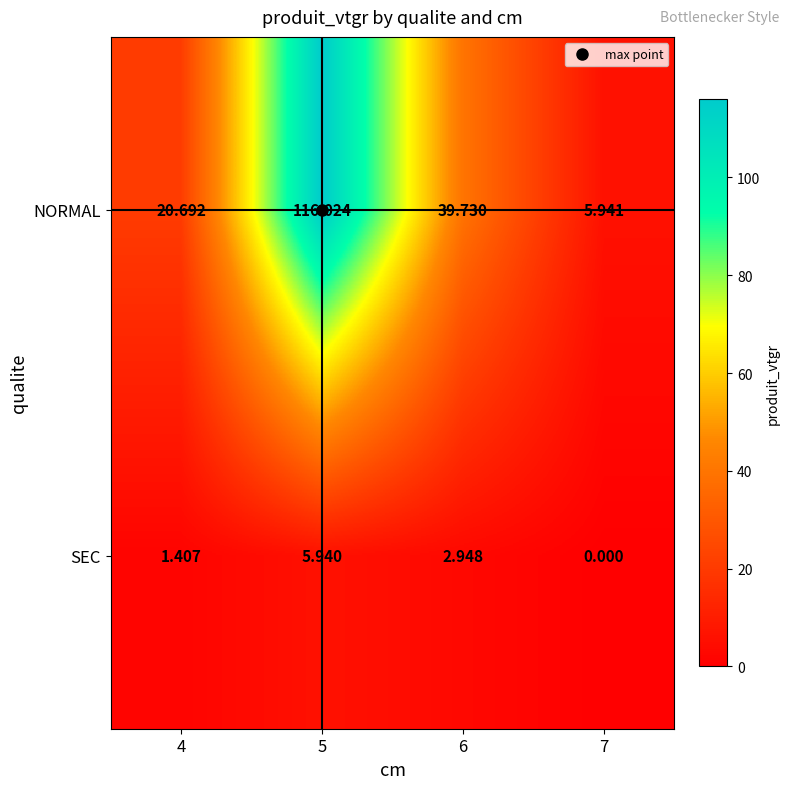

Which series has the largest total across all categories?

NORMAL